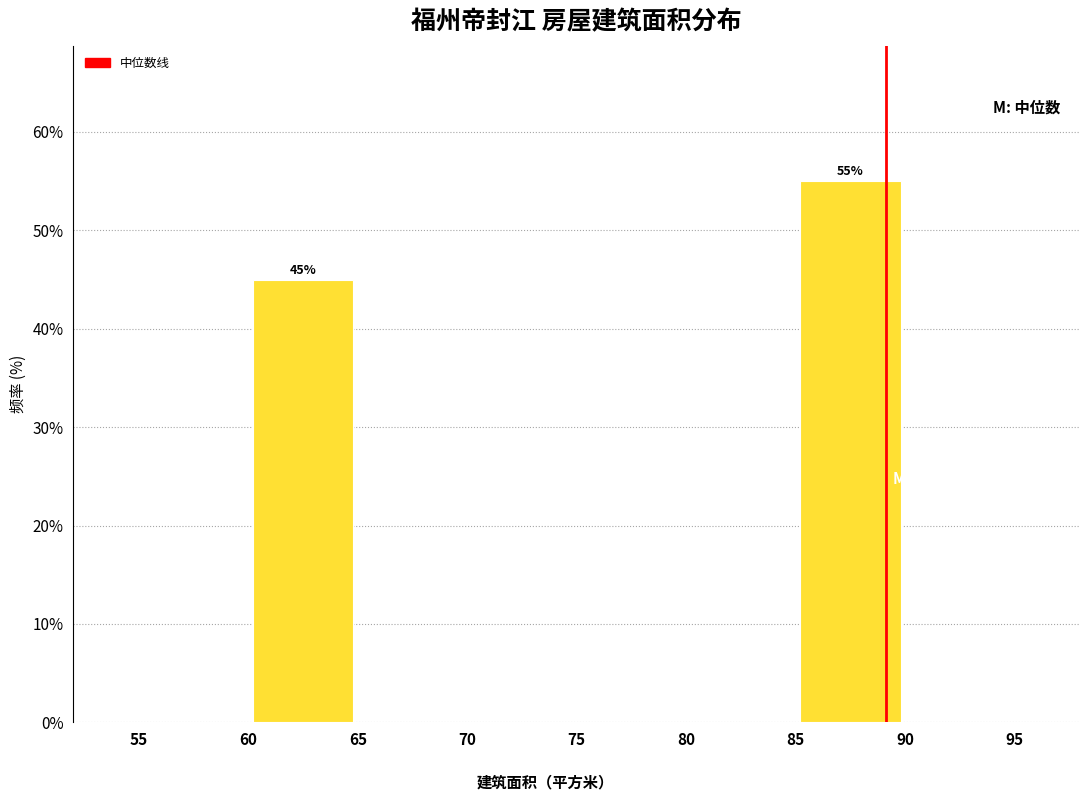

Over which range of the x-axis is the bar tallest?

85 to 90